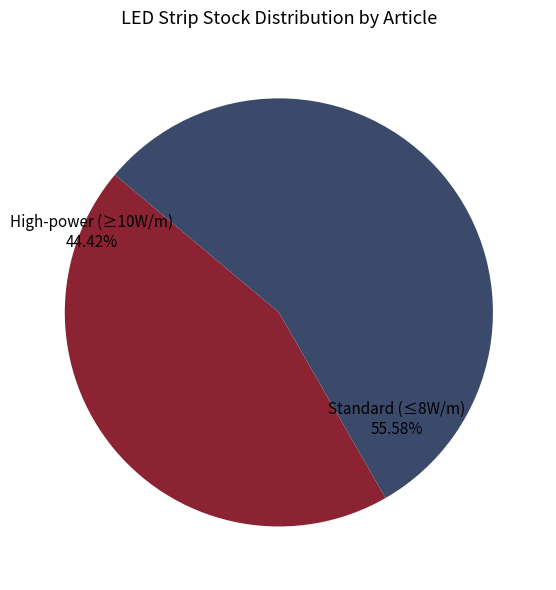

Approximately how many times larger is the value at Standard (≤8W/m) compared to High-power (≥10W/m)?

1.3